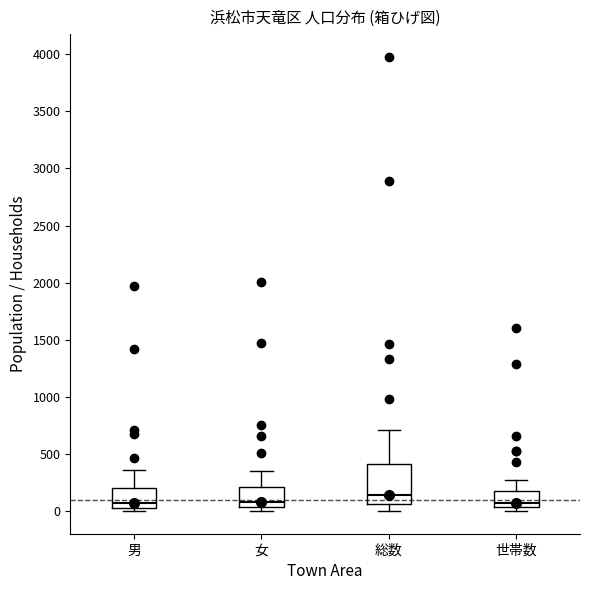

Where does the upper whisker of the box for 世帯数 end on the y-axis? The values are not printed on the chart, so give them approximately, as read against the axis.

250